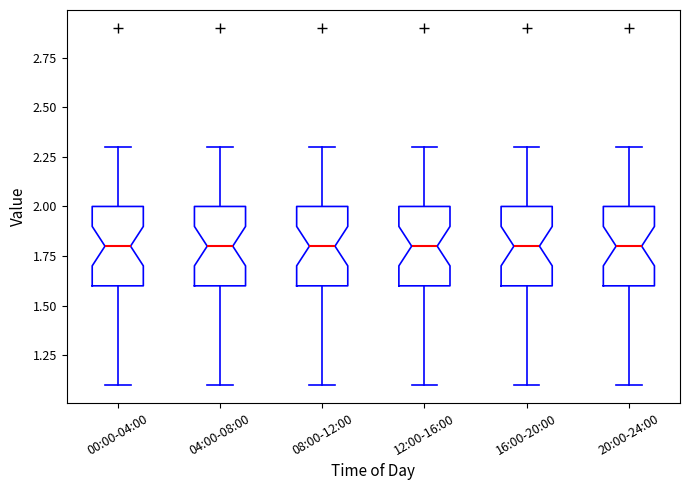

Reading left to right, read every box against the y-axis: the position of its median line, the range the box covers, and the ends of its whiskers. The values are not printed on the chart, so give them approximately, as read against the axis.

00:00-04:00: median 1.8, box 1.6 to 2.0, whiskers 1.1 to 2.3
04:00-08:00: median 1.8, box 1.6 to 2.0, whiskers 1.1 to 2.3
08:00-12:00: median 1.8, box 1.6 to 2.0, whiskers 1.1 to 2.3
12:00-16:00: median 1.8, box 1.6 to 2.0, whiskers 1.1 to 2.3
16:00-20:00: median 1.8, box 1.6 to 2.0, whiskers 1.1 to 2.3
20:00-24:00: median 1.8, box 1.6 to 2.0, whiskers 1.1 to 2.3